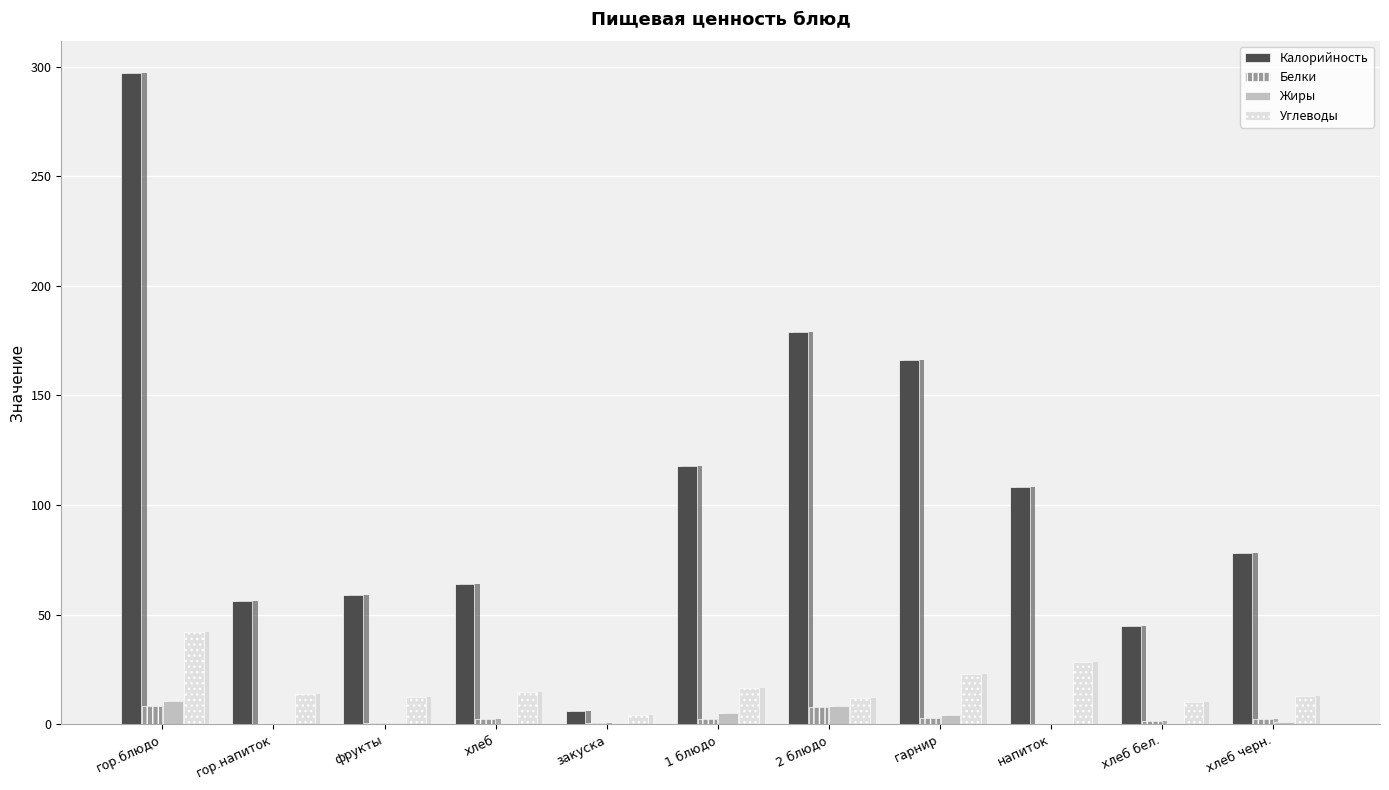

The Белки series shows 2.9 at гарнир. True or false?

True